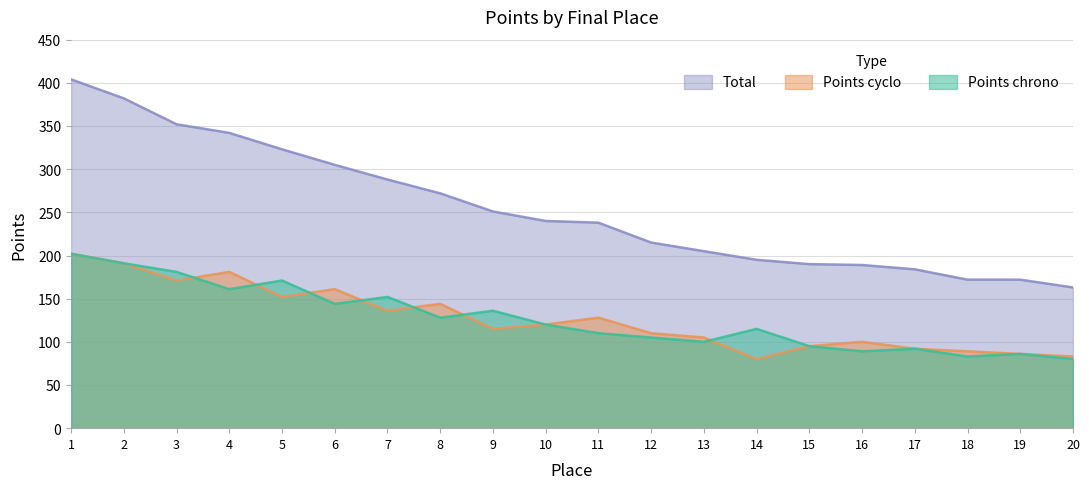

At how many categories does at least one series exceed 94?

20